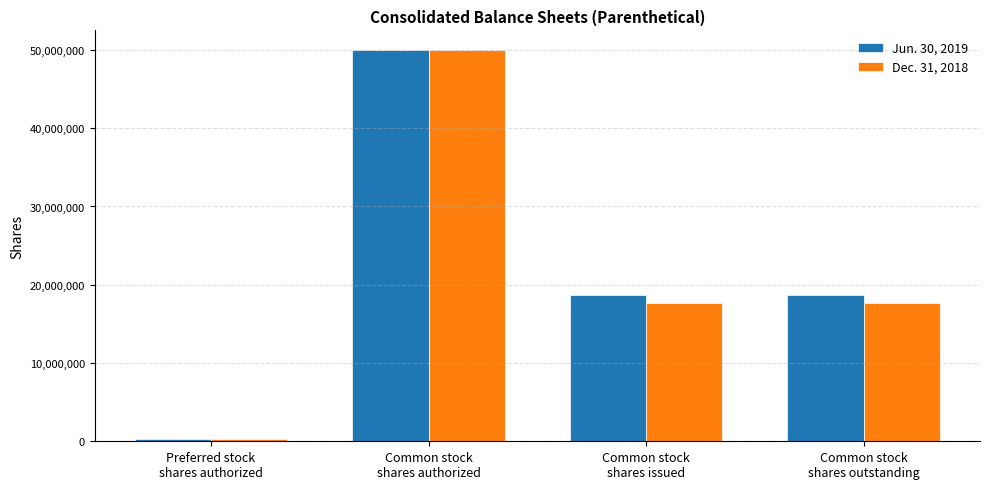

What is the difference between the Dec. 31, 2018 values at Preferred stock
shares authorized and Common stock
shares outstanding?

17332839